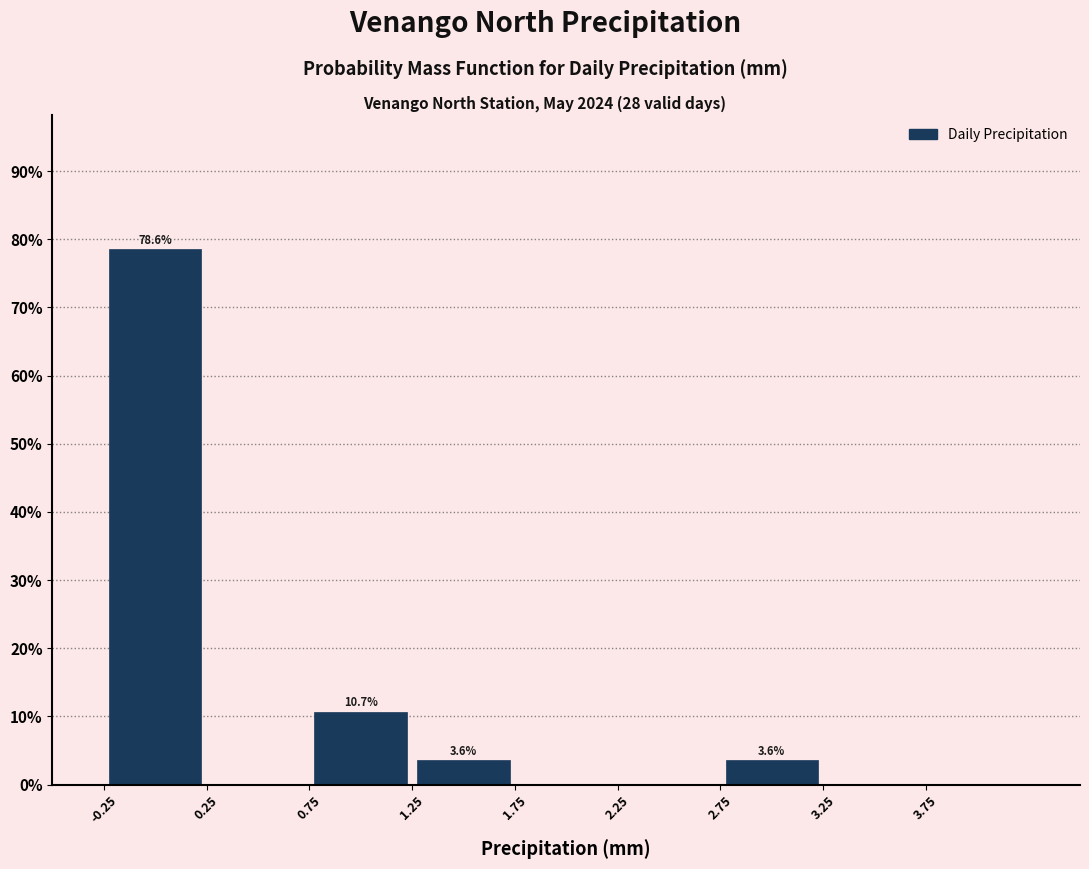

Over which range of the x-axis is the bar tallest?

-0.25 to 0.25